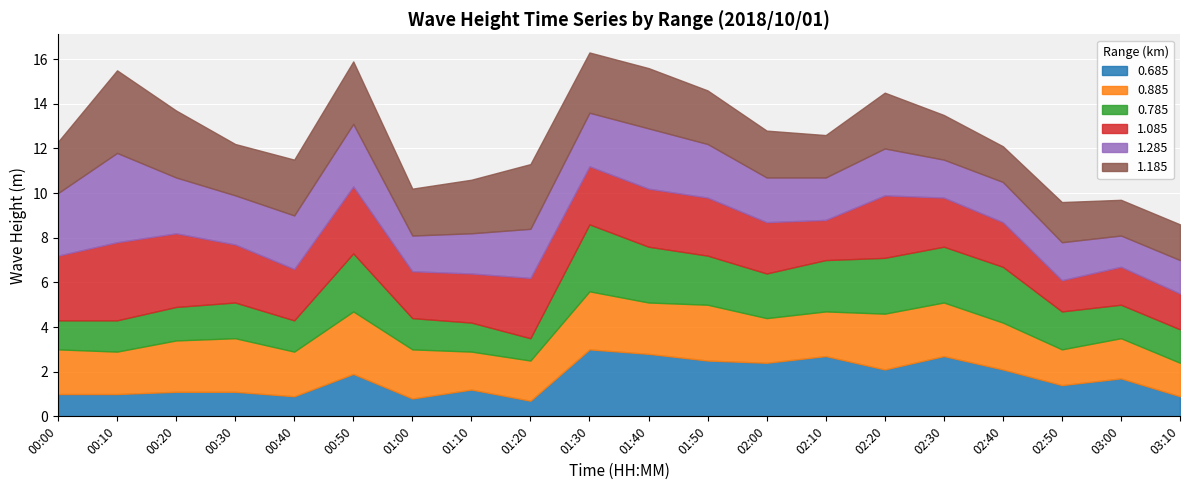

Between 01:10 and 02:40, which series saw the biggest shift?

0.785